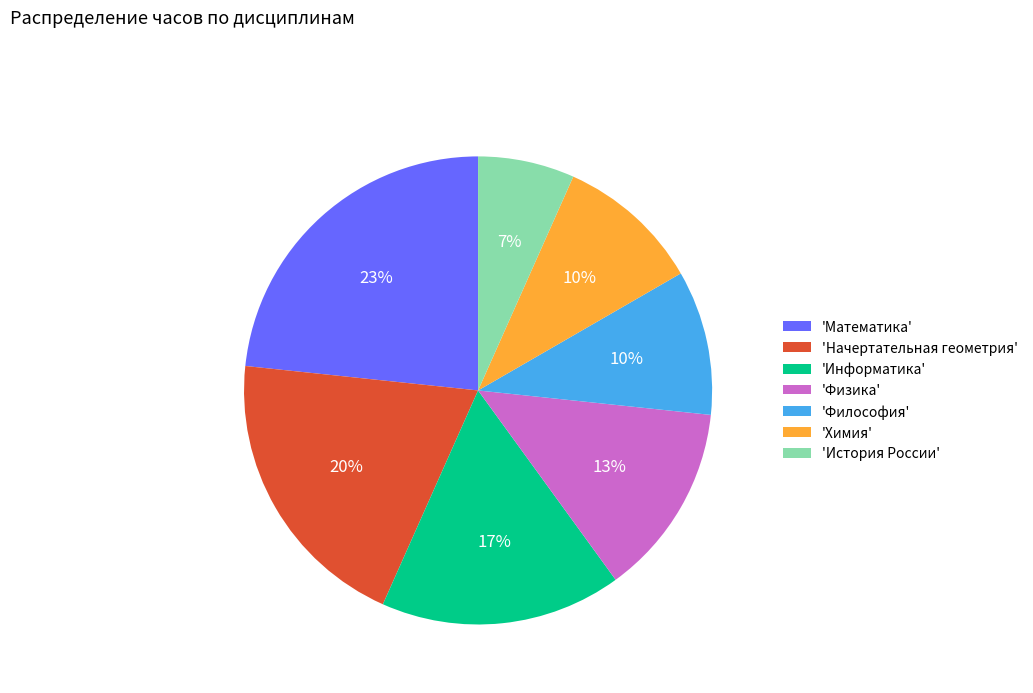

Does any single category account for the majority?

No